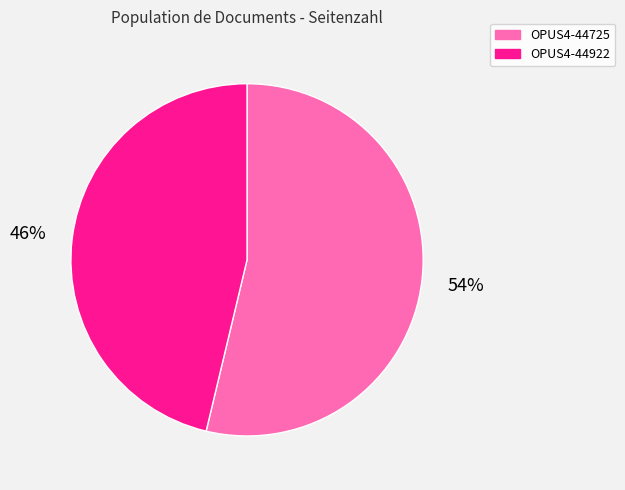

True or false: OPUS4-44725 accounts for 54% of the total.

True